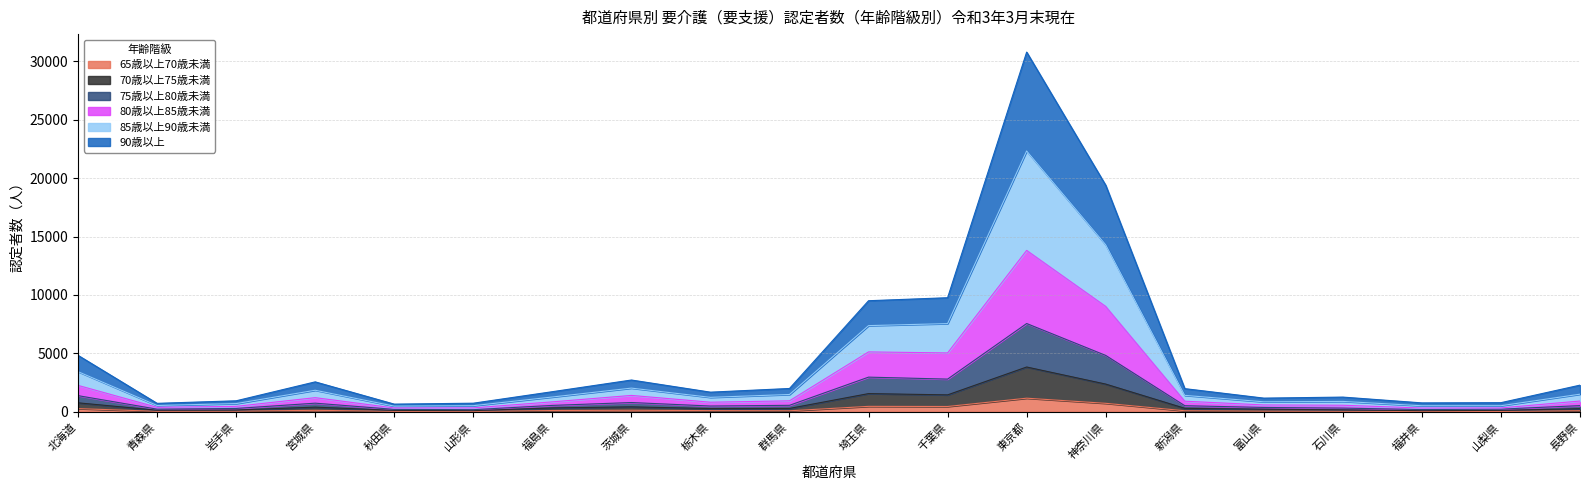

At which category is the sum across all series the highest?

東京都